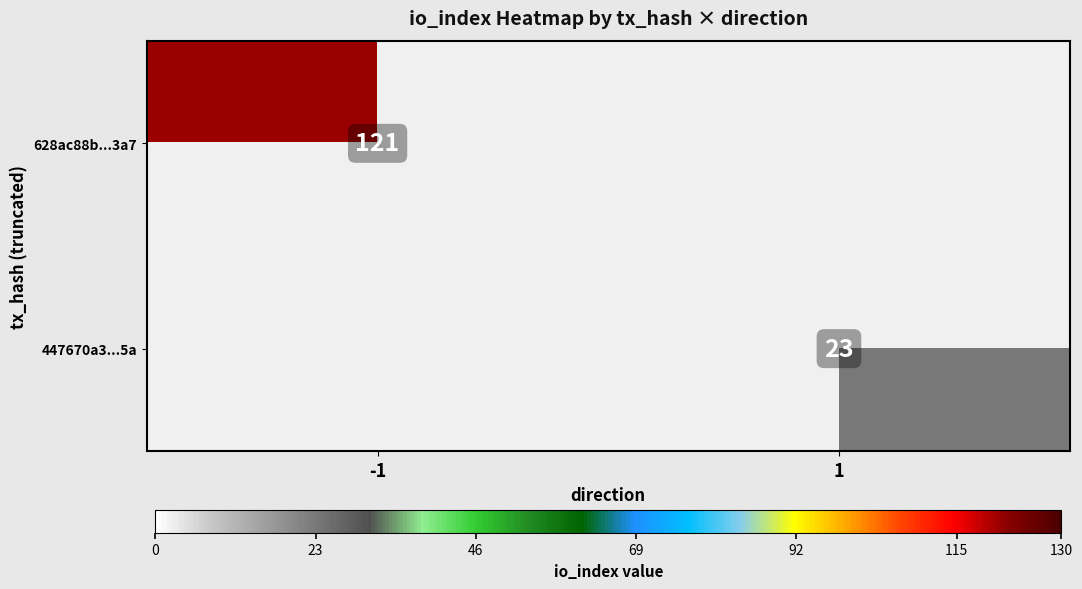

The 628ac88b...3a7 series shows 205.6 at -1. True or false?

False